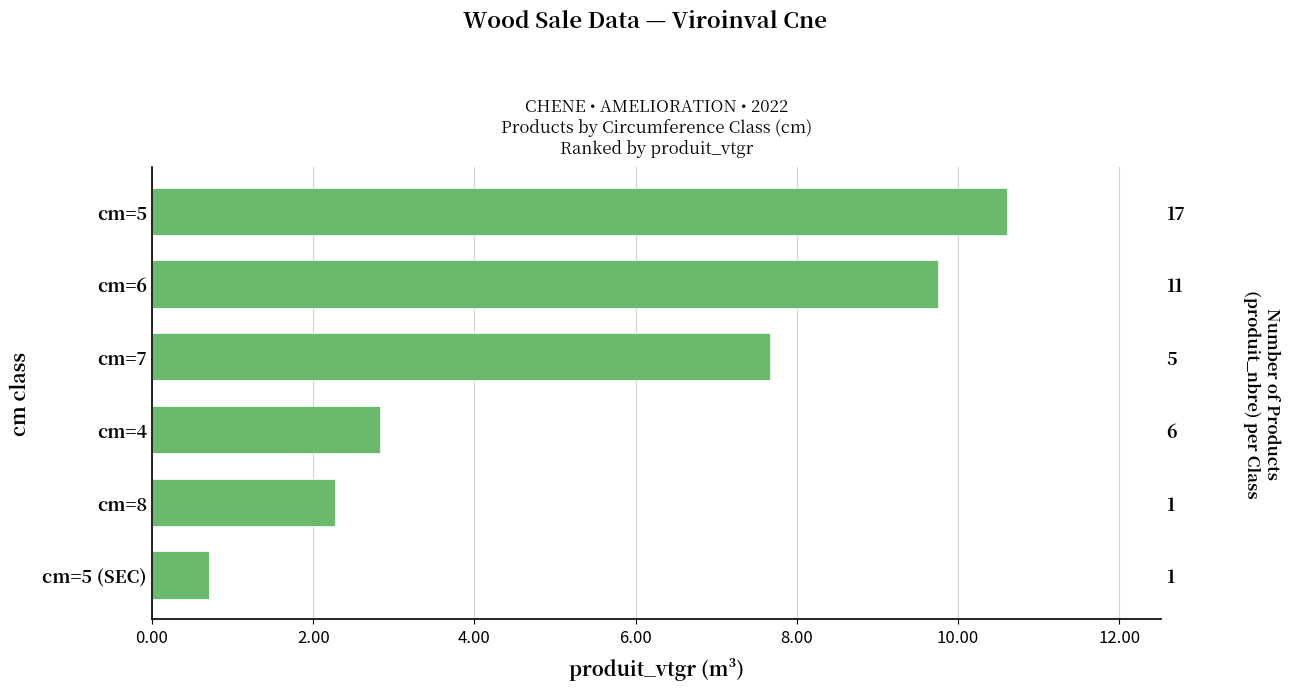

The value at cm=8 is 0.7. True or false?

False